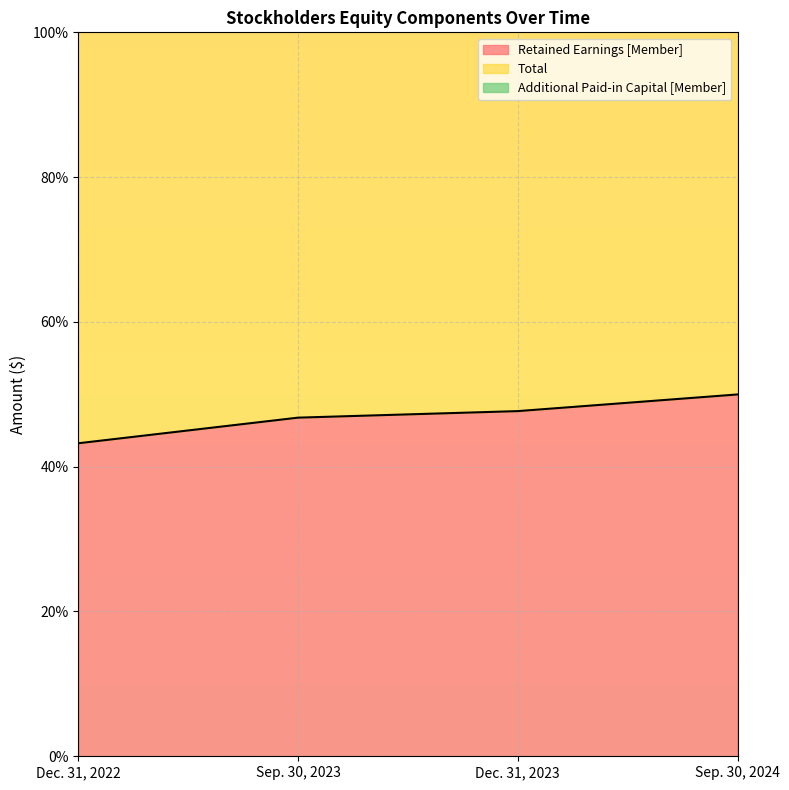

Where is Additional Paid-in Capital [Member] nearest to the value 146?

Sep. 30, 2023